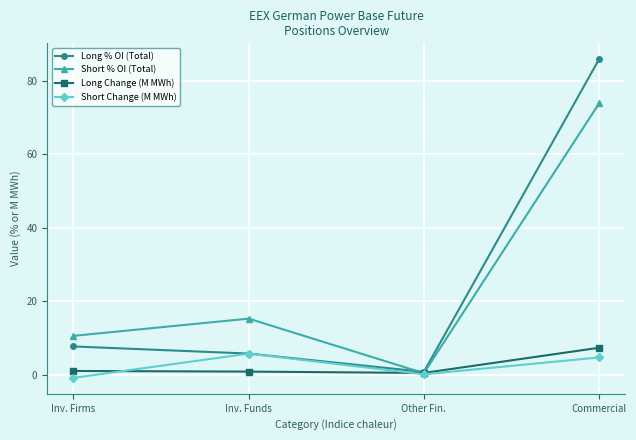

Rank the categories by Long % OI (Total) value from highest to lowest.

Commercial, Inv. Firms, Inv. Funds, Other Fin.